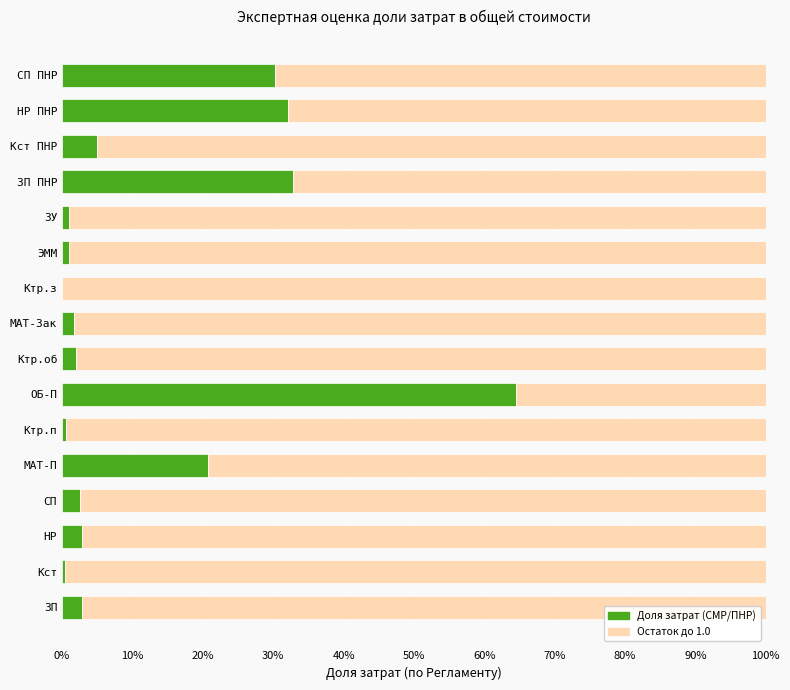

What are all the series names shown in the legend?

Доля затрат (СМР/ПНР), Остаток до 1.0